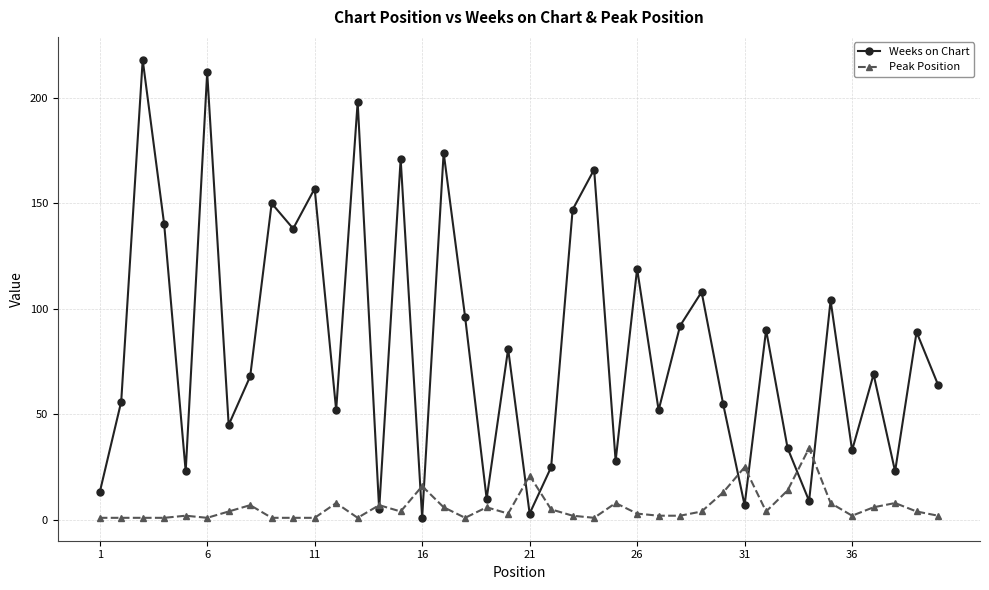

Reading right to left, transcribe all the data shown in this chart.

Weeks on Chart: 64	89	23	69	33	104	9	34	90	7	55	108	92	52	119	28	166	147	25	3	81	10	96	174	1	171	5	198	52	157	138	150	68	45	212	23	140	218	56	13
Peak Position: 2	4	8	6	2	8	34	14	4	25	13	4	2	2	3	8	1	2	5	21	3	6	1	6	16	4	7	1	8	1	1	1	7	4	1	2	1	1	1	1